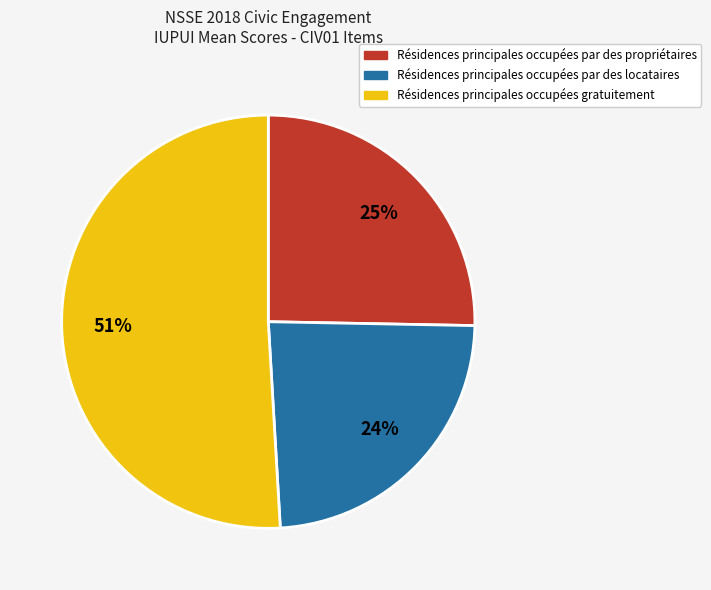

Is there any slice that represents more than half of the pie?

Yes